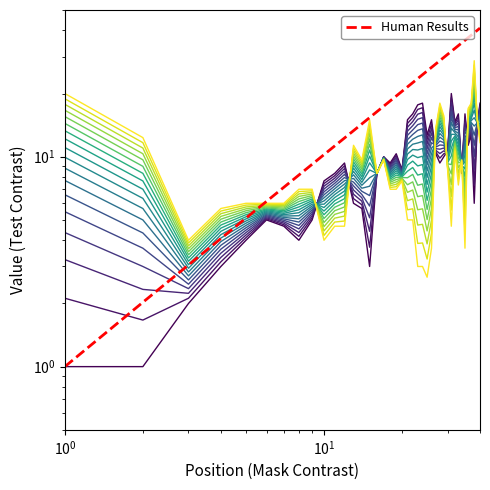

What is the value of the line_0 point at the 8th from the left?

4.0